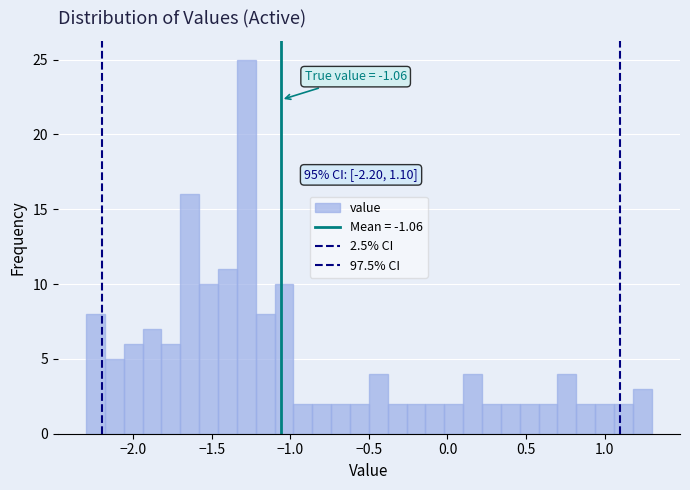

Around what value on the x-axis is the tallest bar? Give the approximate position of its centre, as read against the axis.

-1.30